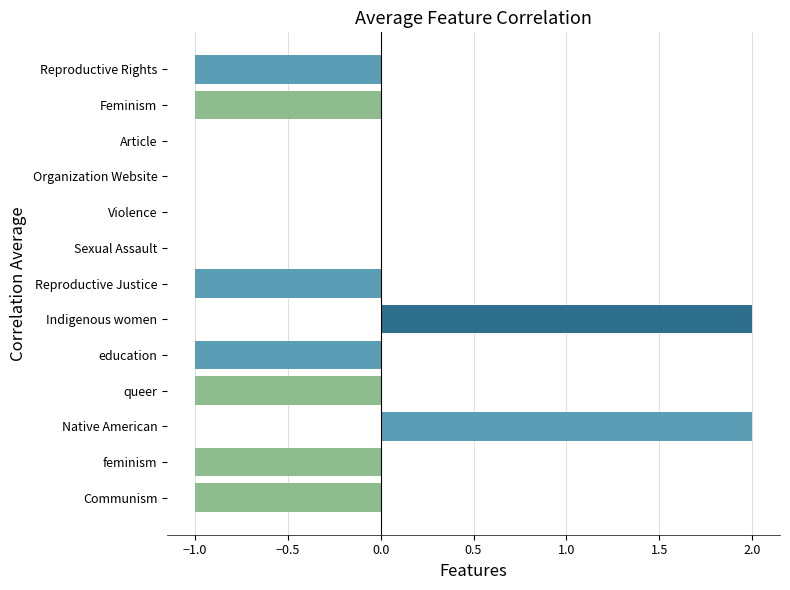

Between queer and Organization Website, which is larger?

Organization Website